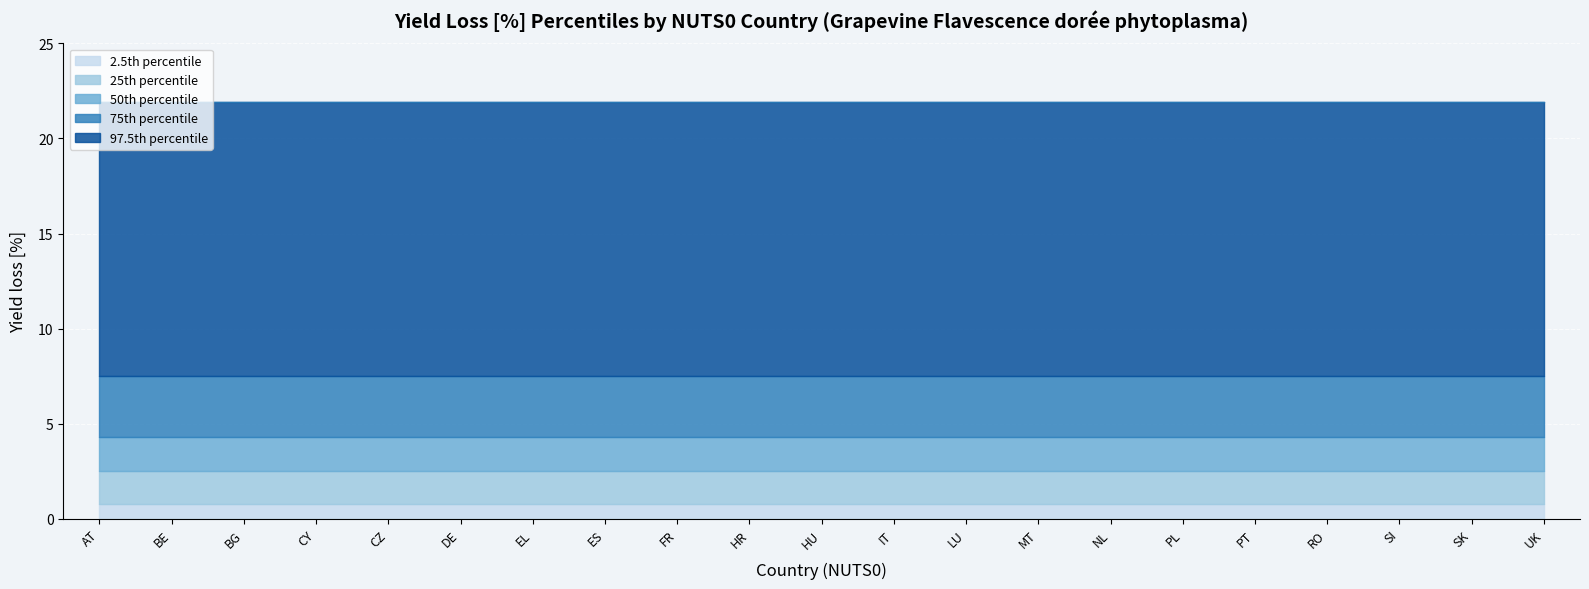

At how many categories does at least one series exceed 21?

21